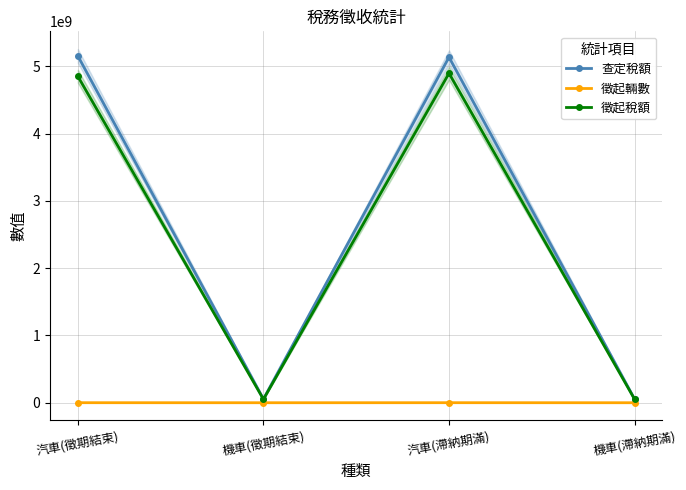

What are all the series names shown in the legend?

查定稅額, 徵起輛數, 徵起稅額